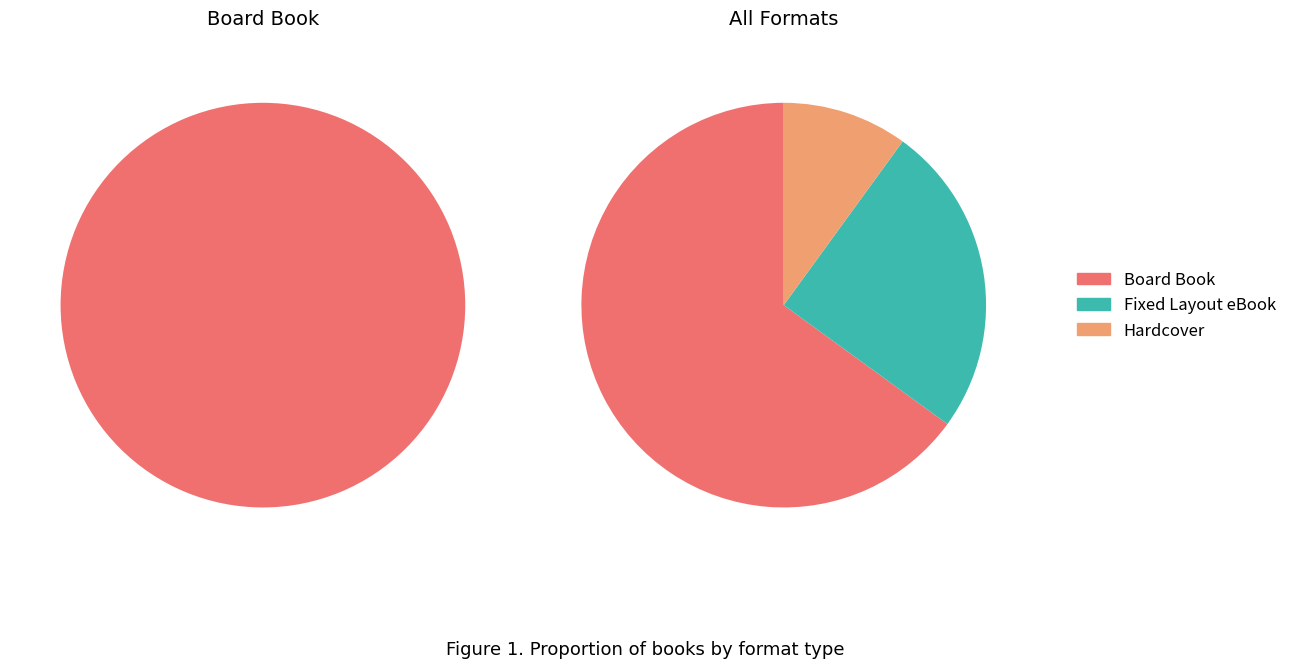

Is it true that Fixed Layout eBook is 25% of the pie?

True